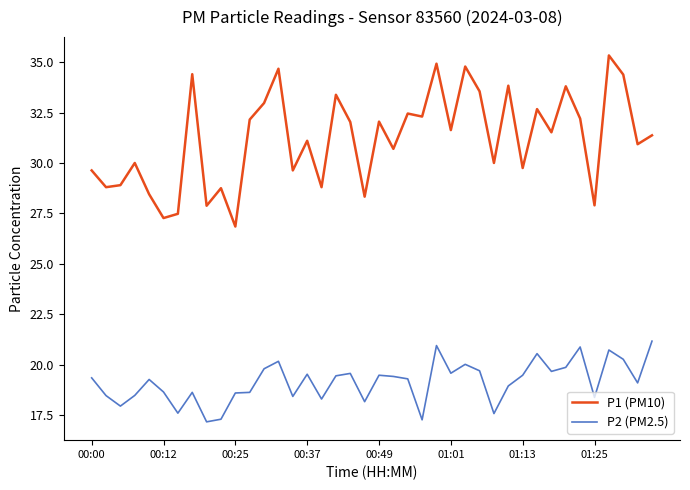

Which series has the widest spread of values?

P1 (PM10)